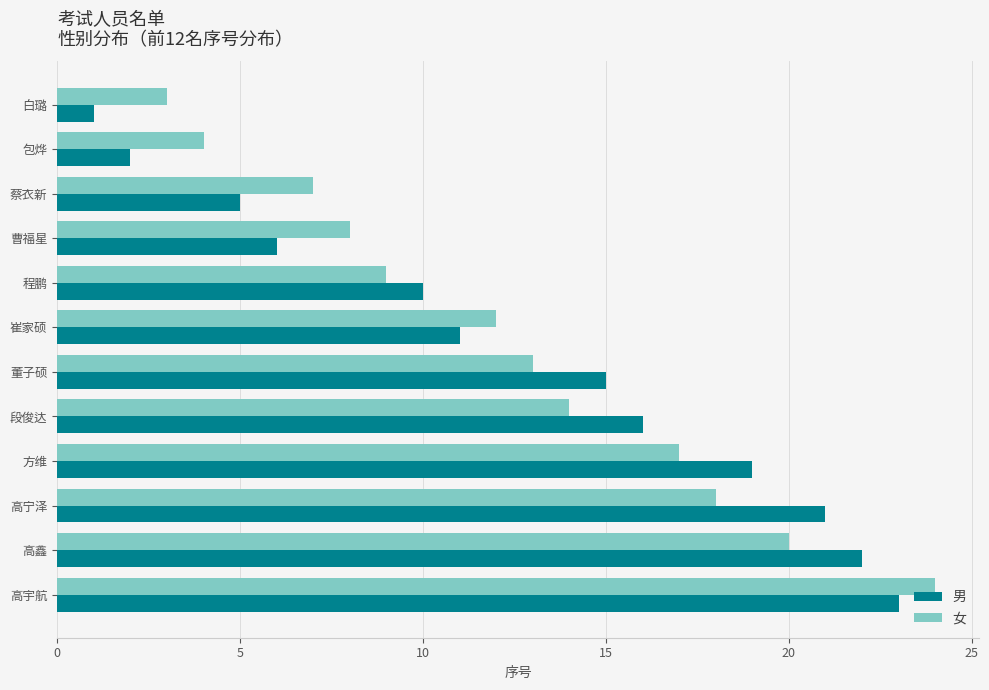

At which category is the sum across all series the highest?

高宇航